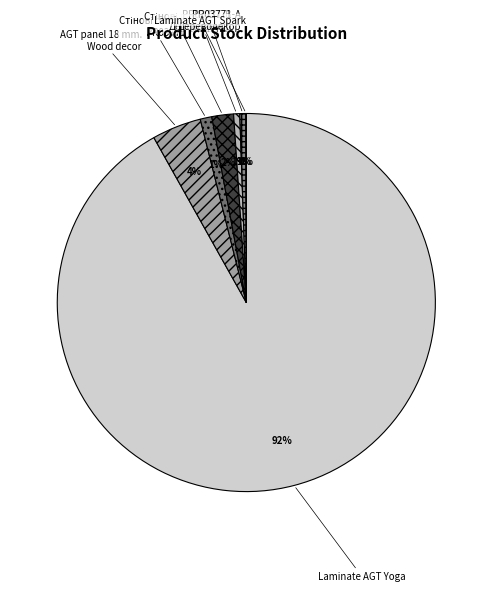

How many slices are in this pie chart?

7